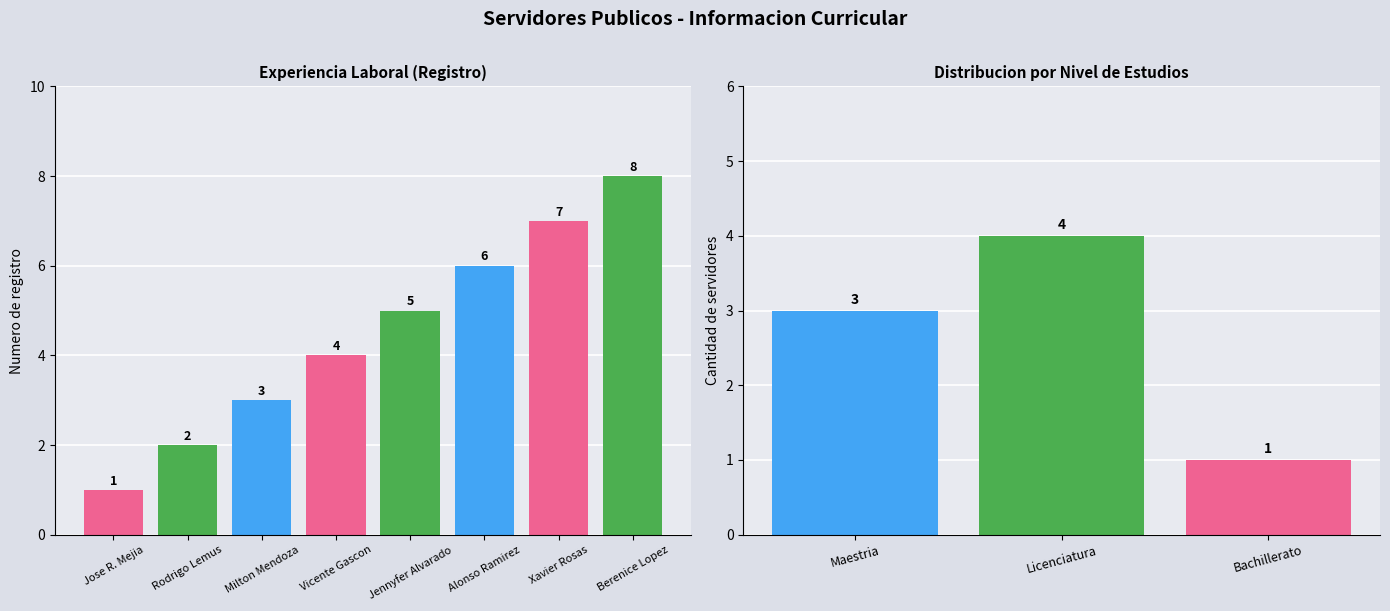

Is it true that the value at Jose R. Mejia is 0?

False